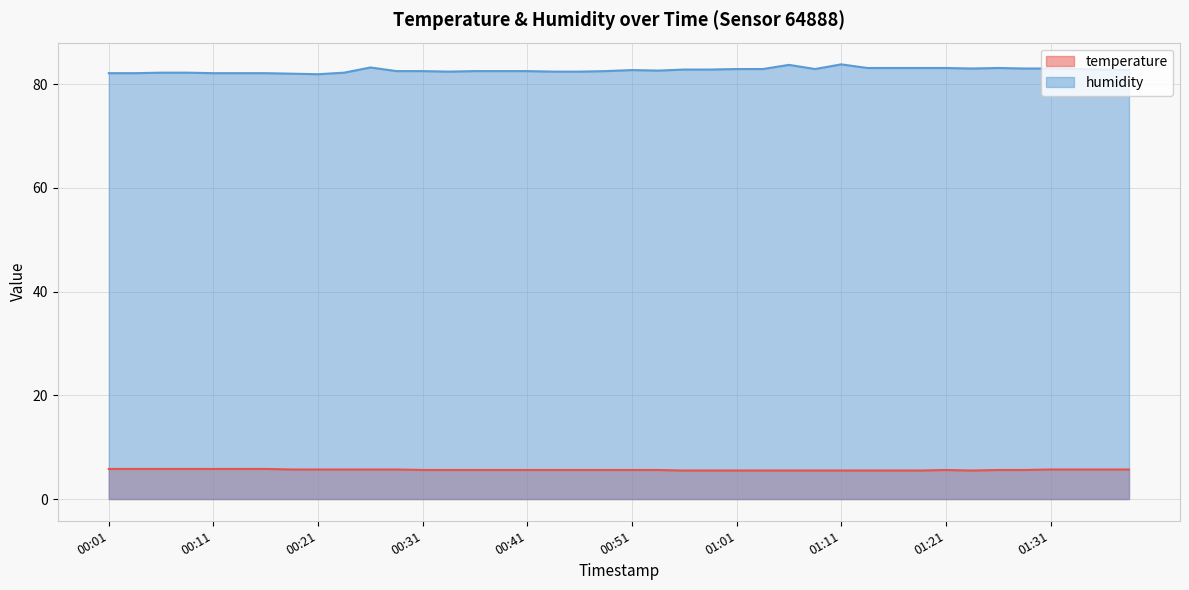

How many data points in humidity are less than 82?

1